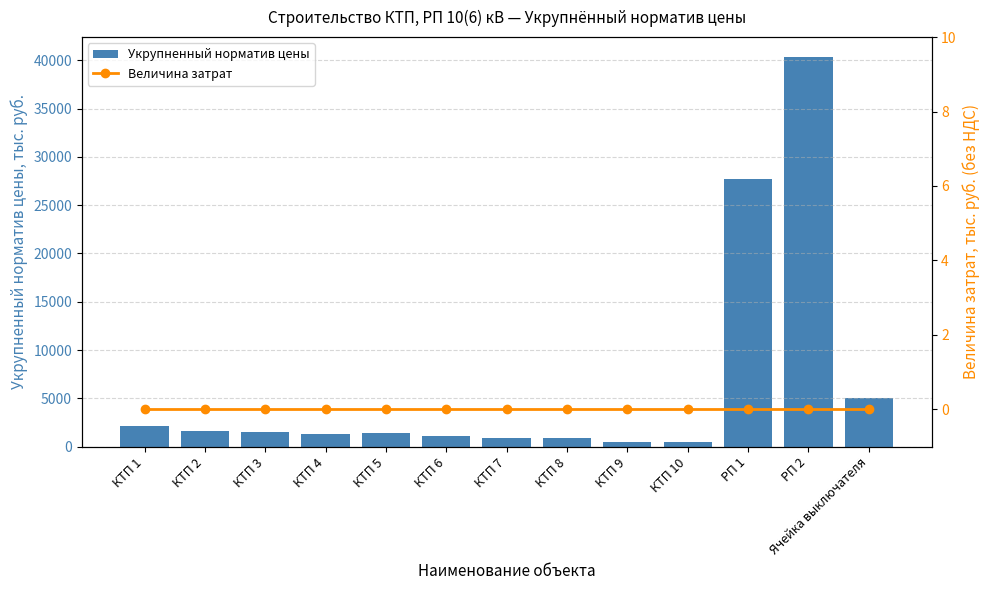

Count the number of data series in this chart.

2